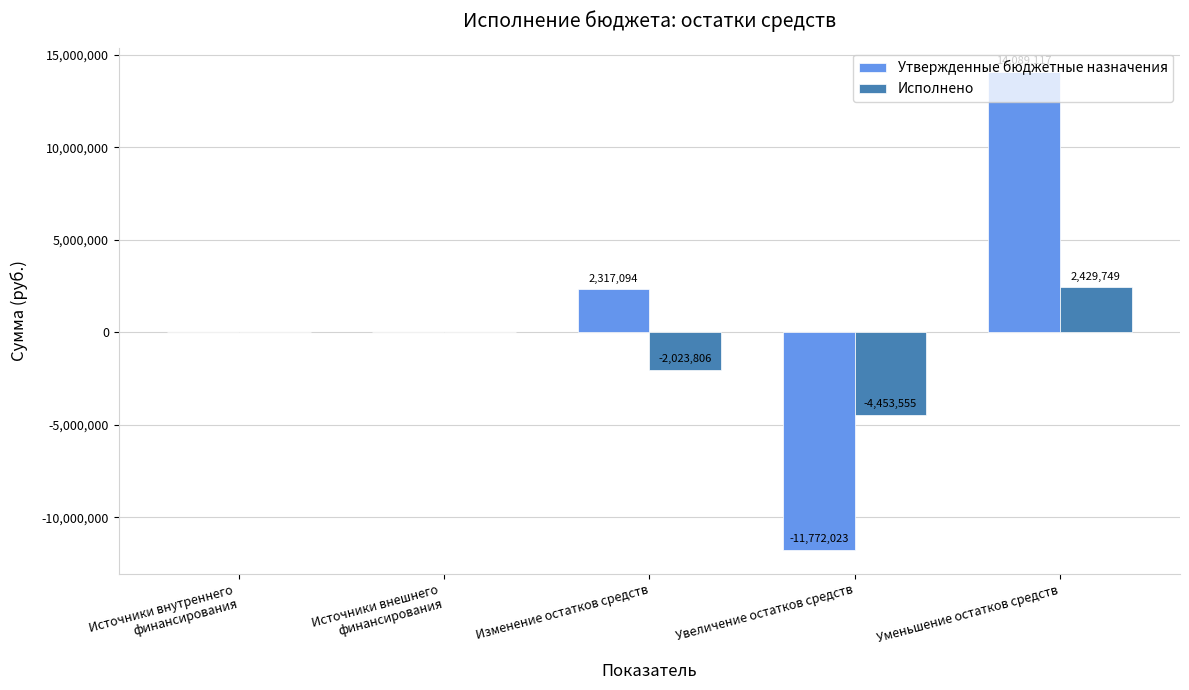

What is the sum of the Исполнено values at Источники внутреннего
финансирования and Изменение остатков средств?

-2023805.9